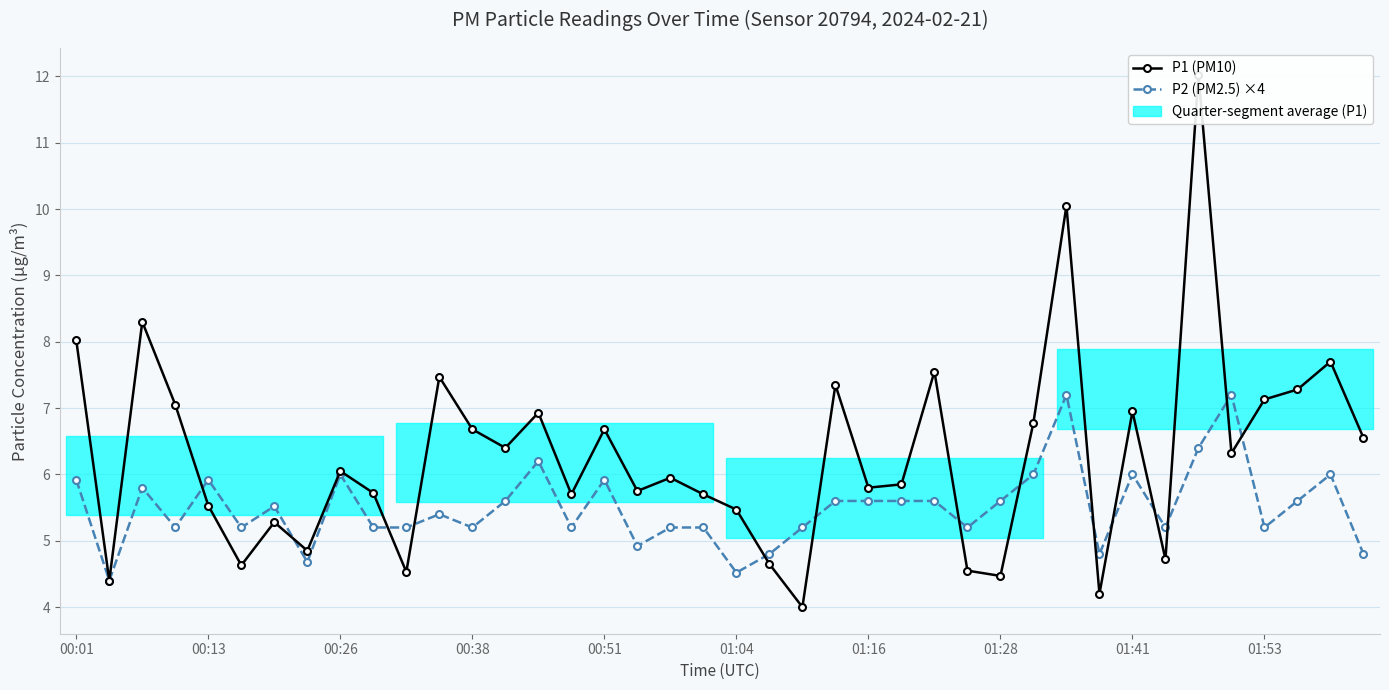

After their last crossing, which series has the higher values: P2 (PM2.5) ×4 or P1 (PM10)?

P1 (PM10)